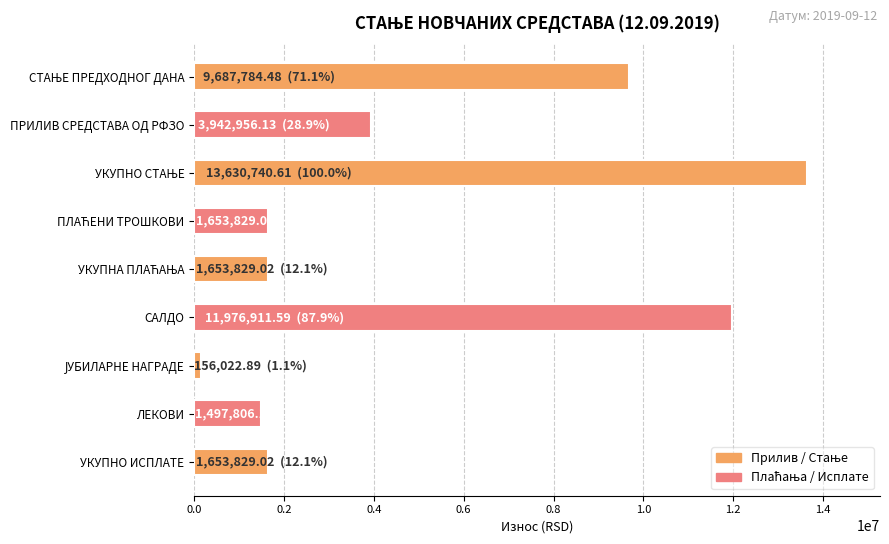

Which has a higher value, САЛДО or УКУПНО ИСПЛАТЕ?

САЛДО